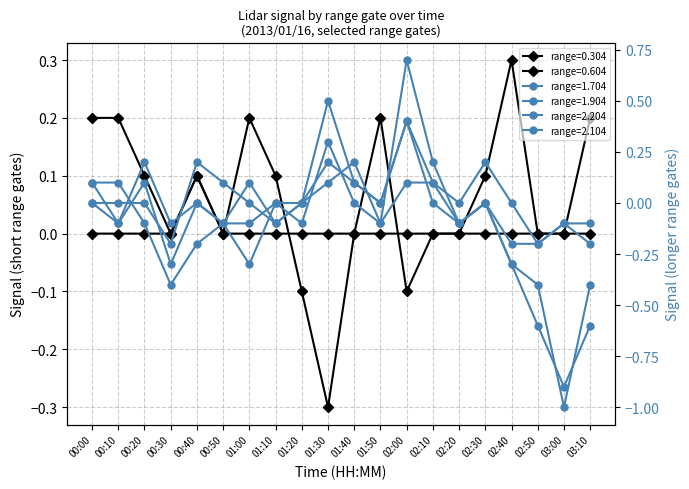

How many times do 1.704 and 0.604 cross each other?

6